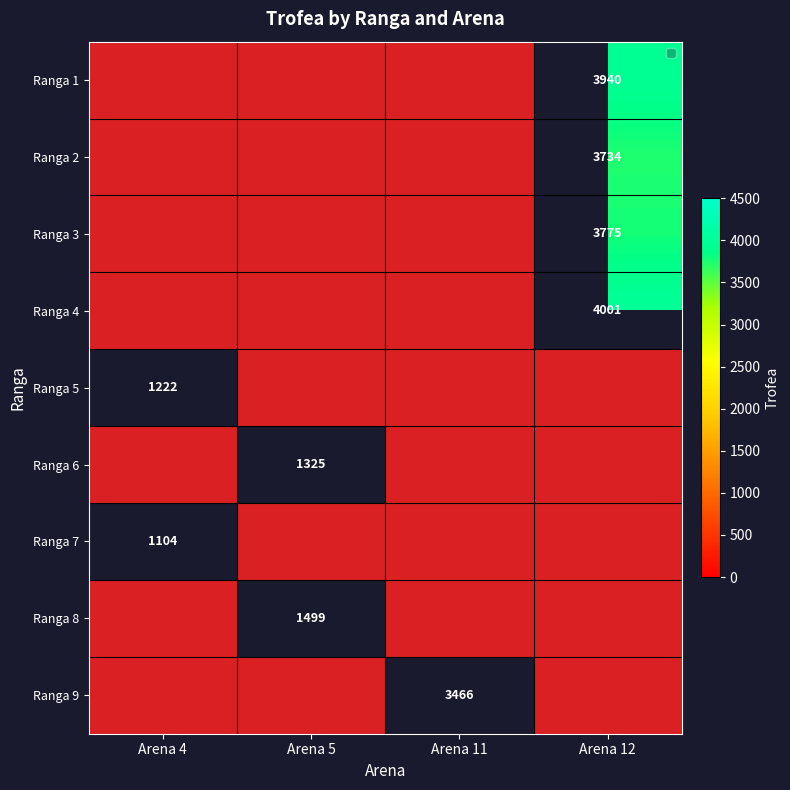

What is the maximum value for Arena 11?

3466